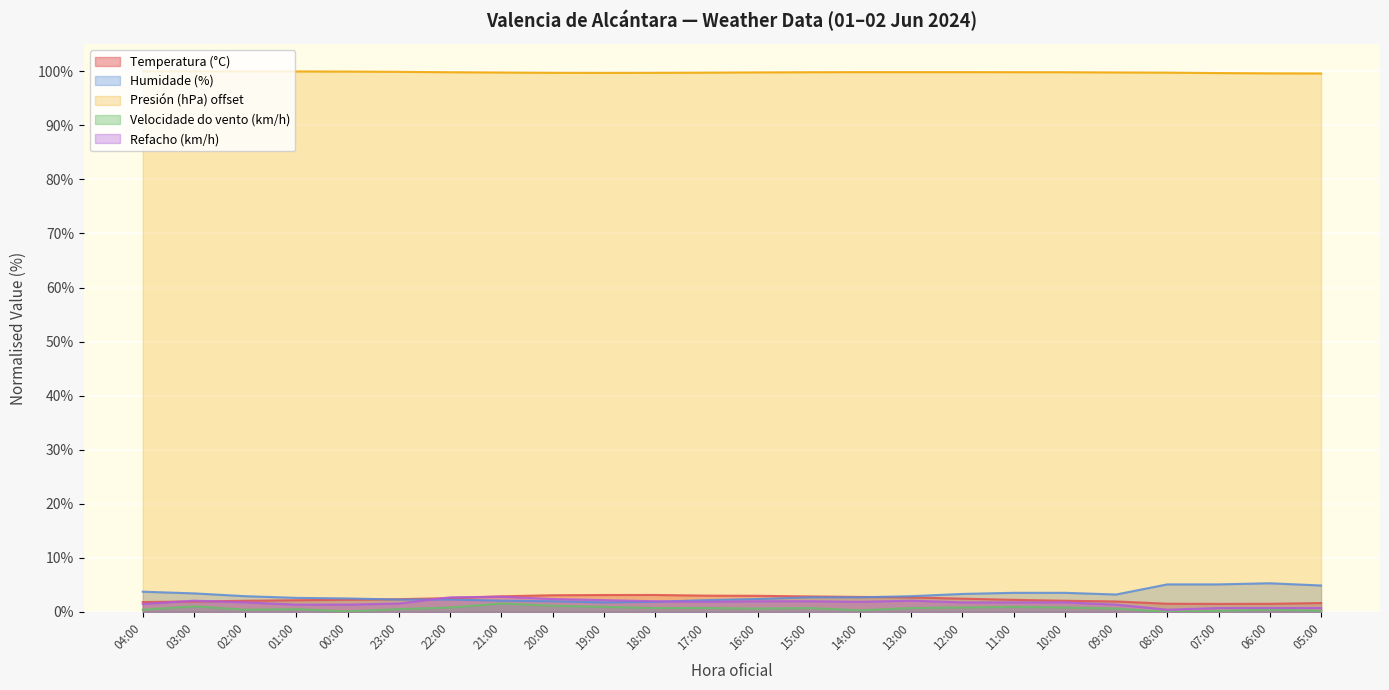

List the series in order of their peak value, lowest first.

Velocidade do vento (km/h), Refacho (km/h), Temperatura (°C), Humidade (%), Presión (hPa) offset